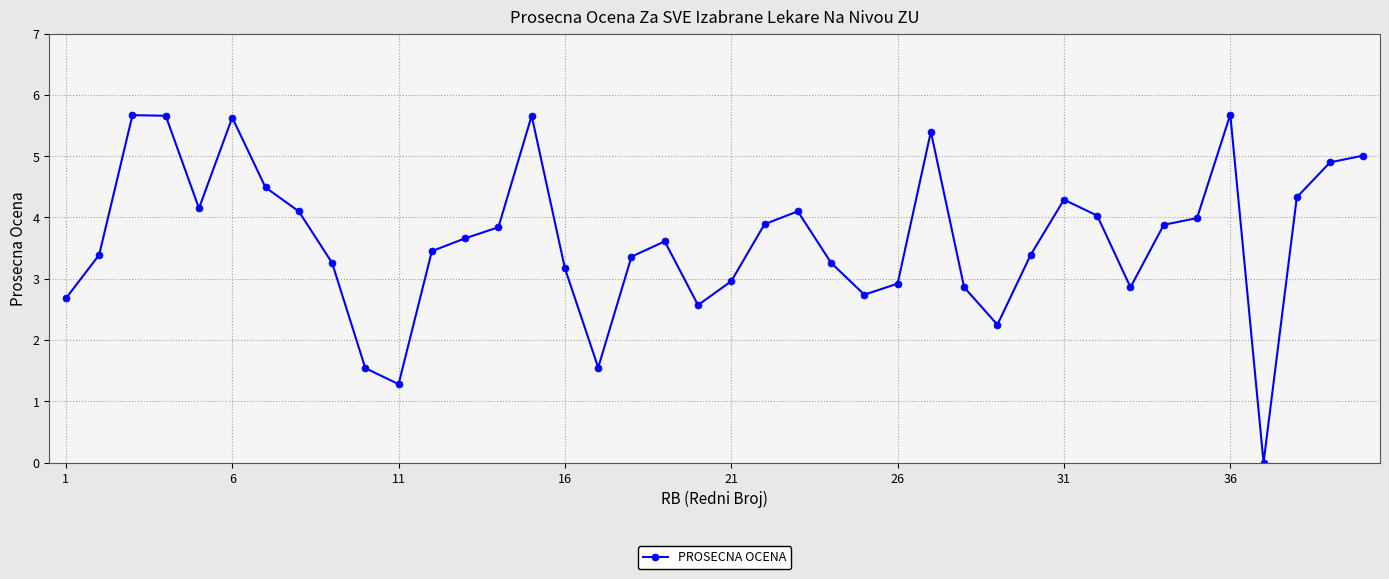

True or false: the data has more than 2 interior local peaks.

True